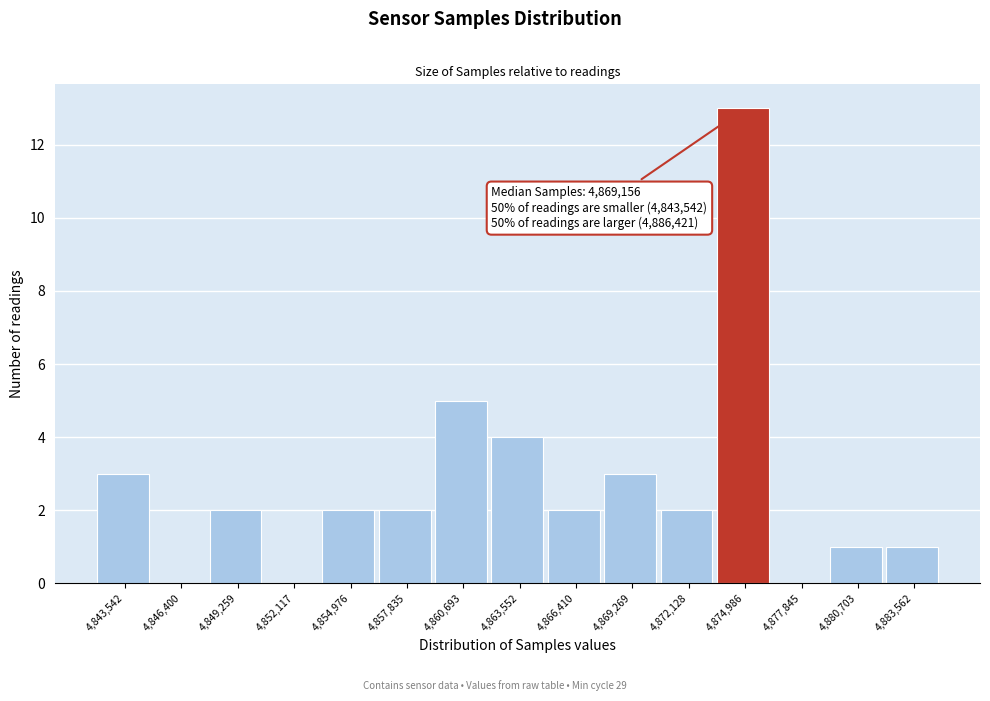

Reading left to right, what are all the values shown in this chart?

4,843,542=3	4,846,400=0	4,849,259=2	4,852,117=0	4,854,976=2	4,857,835=2	4,860,693=5	4,863,552=4	4,866,410=2	4,869,269=3	4,872,128=2	4,874,986=13	4,877,845=0	4,880,703=1	4,883,562=1